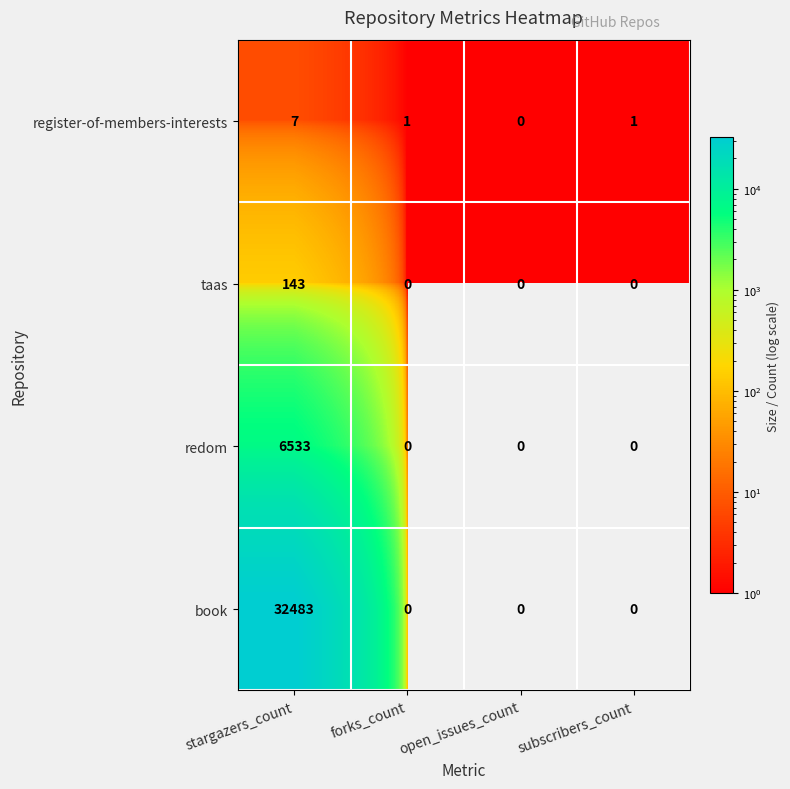

Rank the series by their maximum value, from highest to lowest.

book, redom, taas, register-of-members-interests